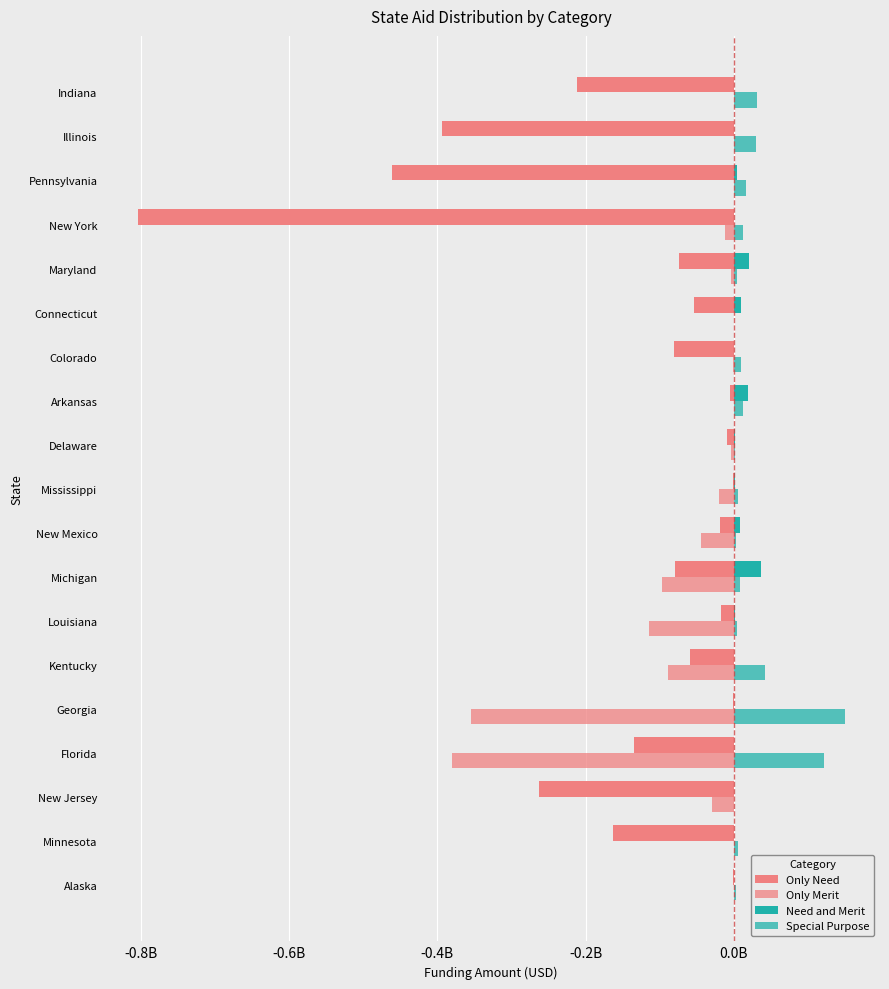

What position from the right is New Mexico?

11